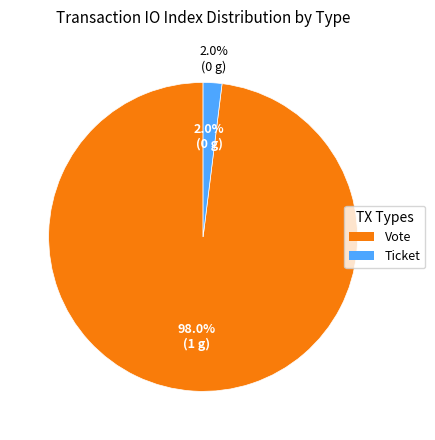

True or false: Ticket (index=0) accounts for 1% of the total.

False